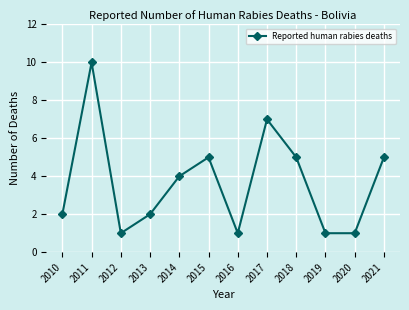

At which category does the chart reach its peak across all series?

2011